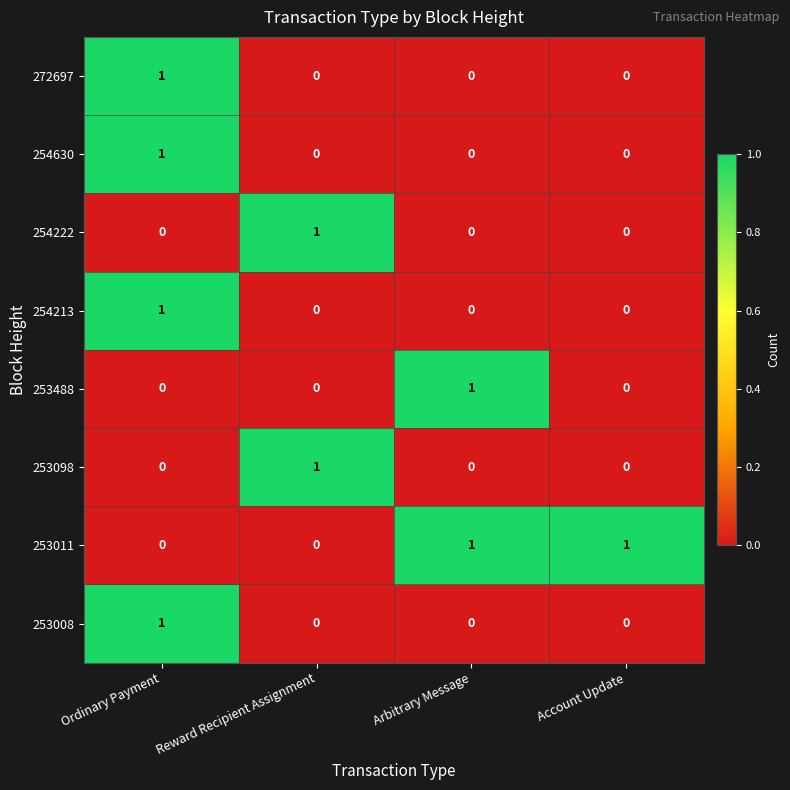

At how many categories does at least one series exceed 0?

4